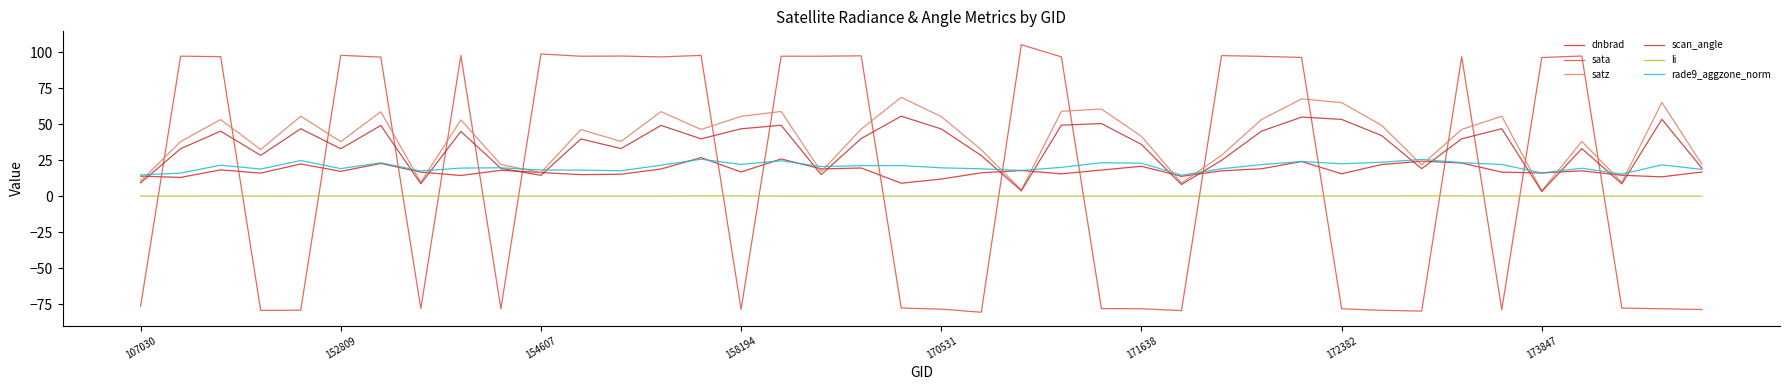

Does the chart have visible grid lines?

No